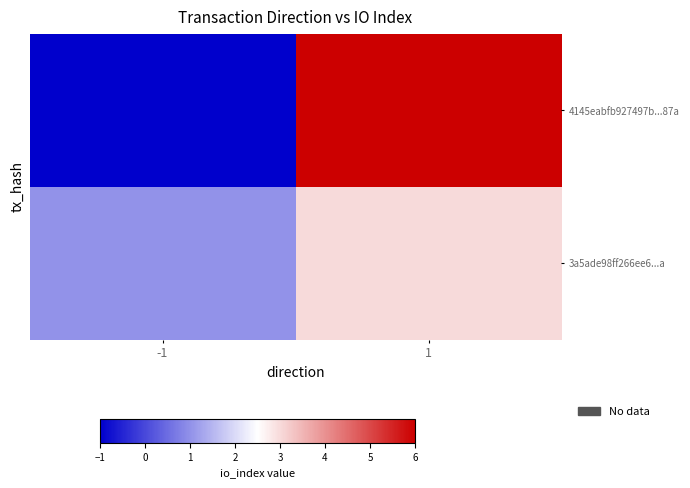

What is the minimum value shown in the chart?

-1